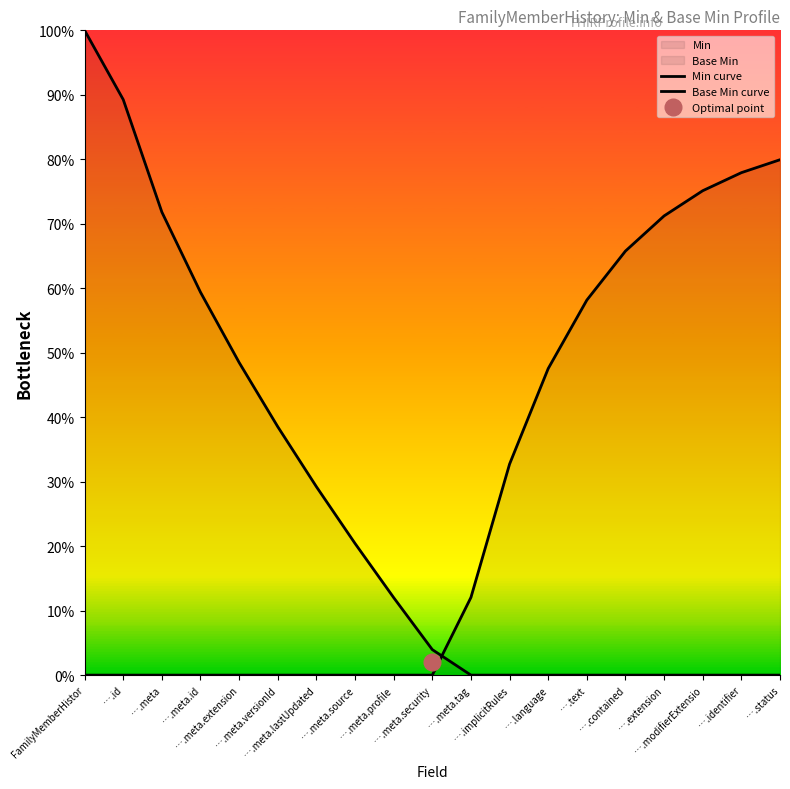

What are all the series names shown in the legend?

Min curve, Base Min curve